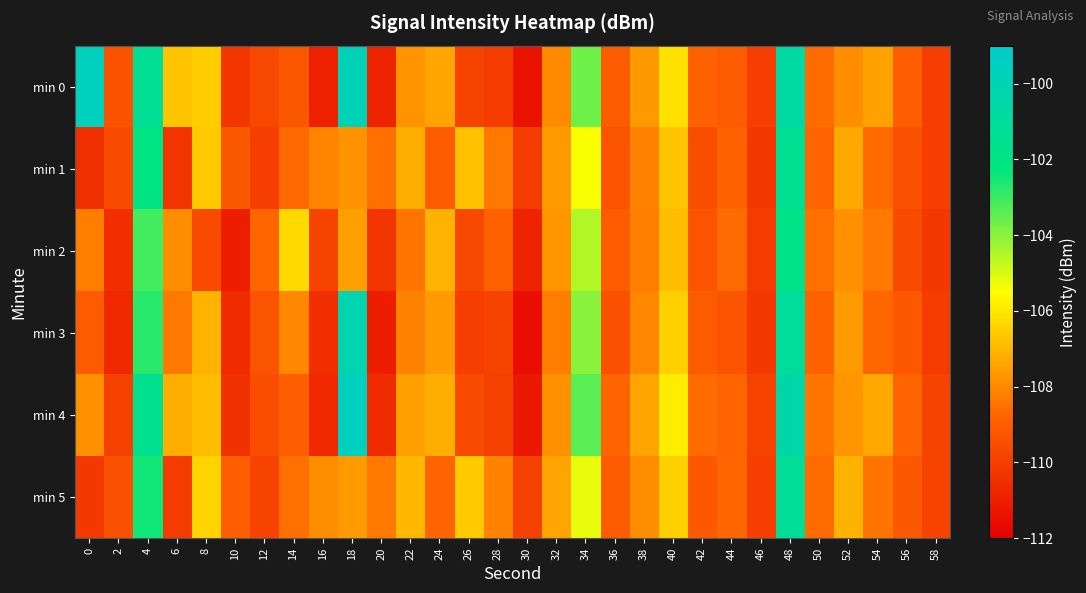

Which has a higher value, 26 or 38?

38